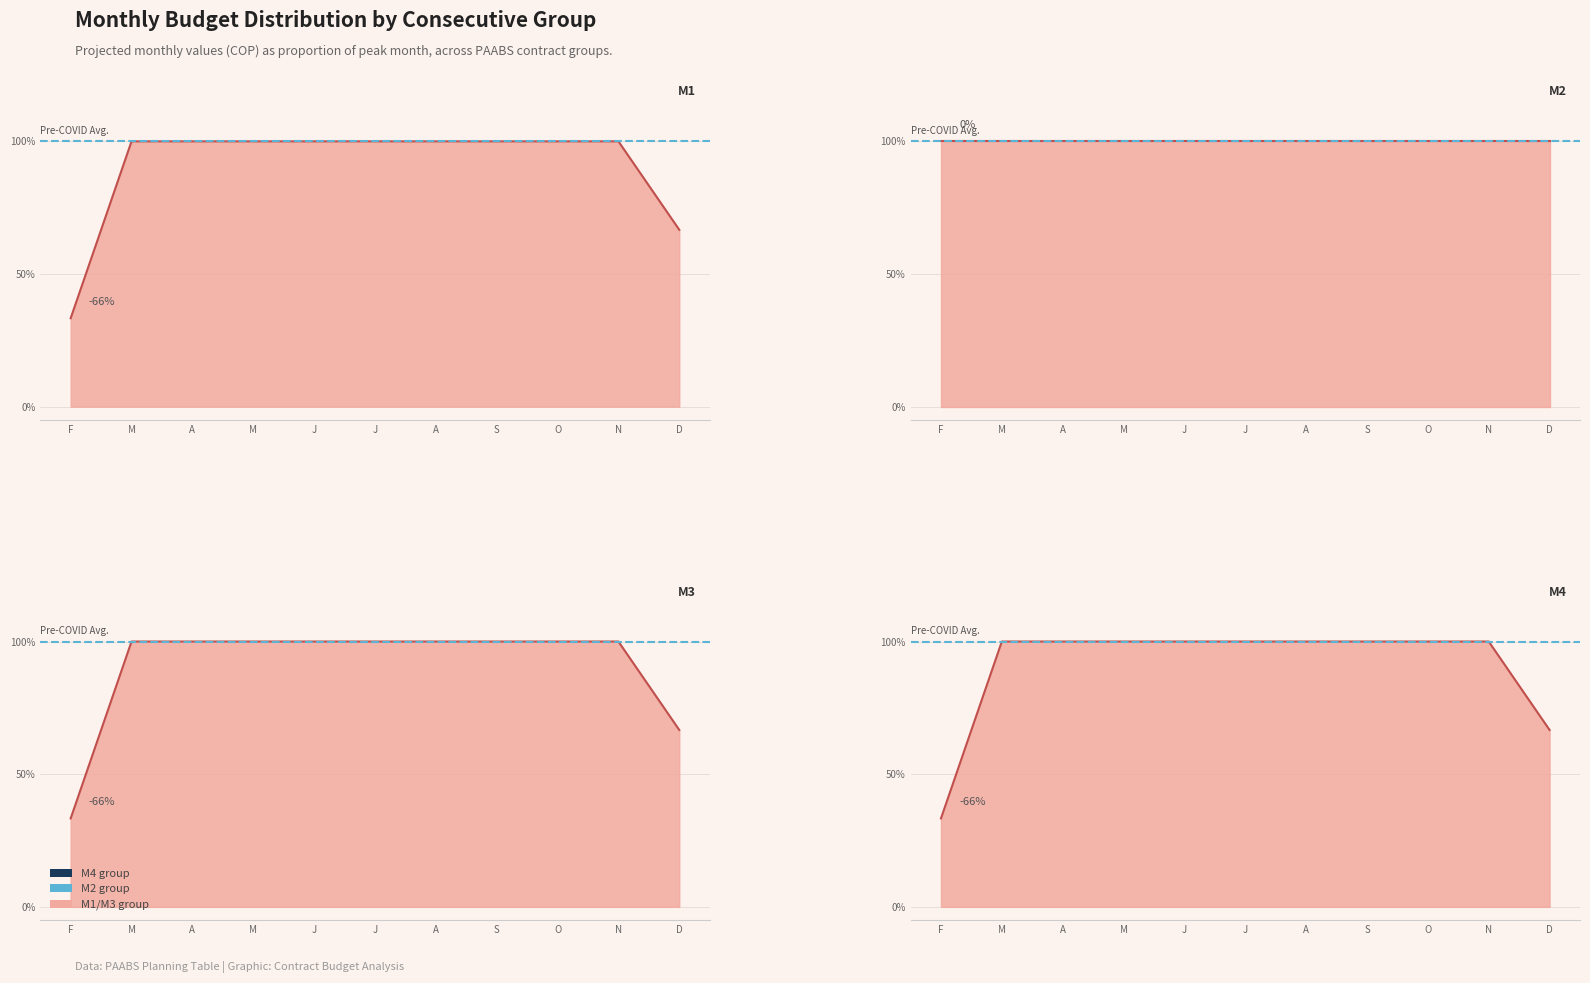

What is the label of the 4th point from the left?

M